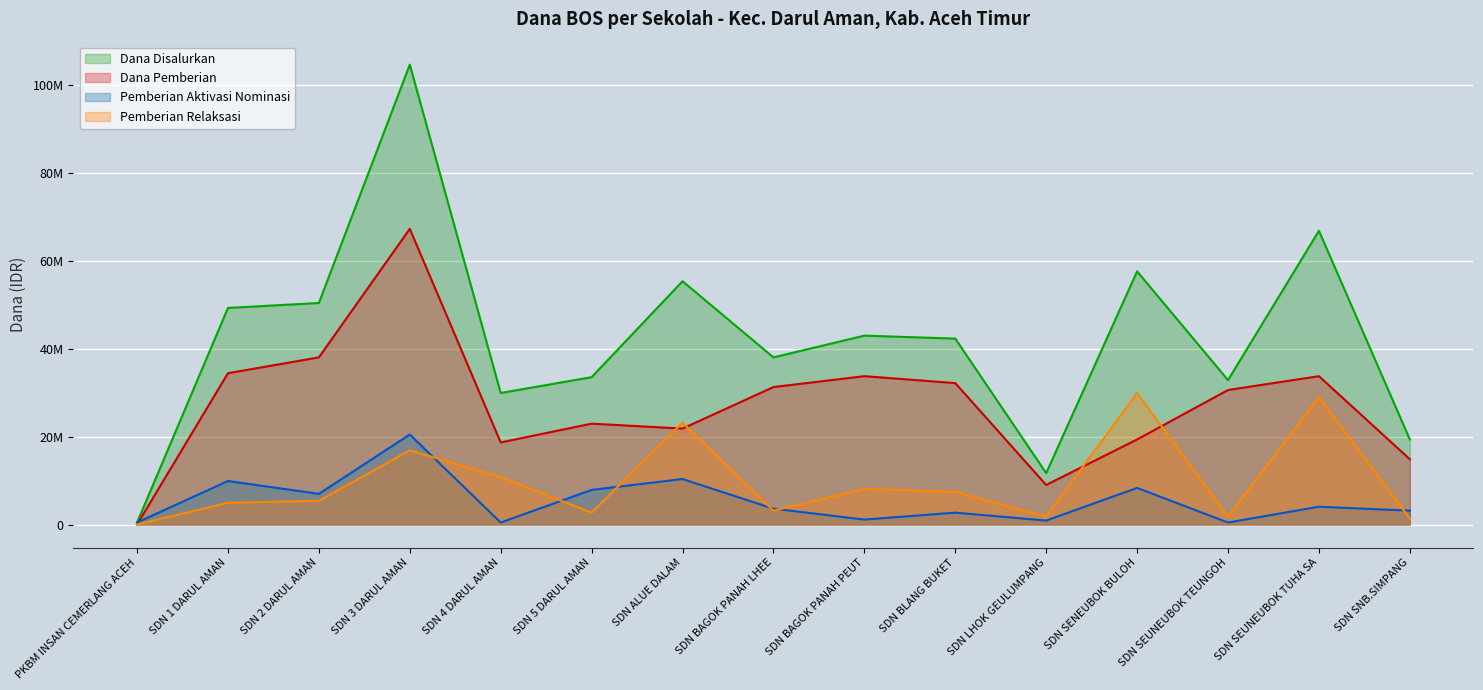

What is the value of the Dana Pemberian point at the 3rd from the left?

38025000